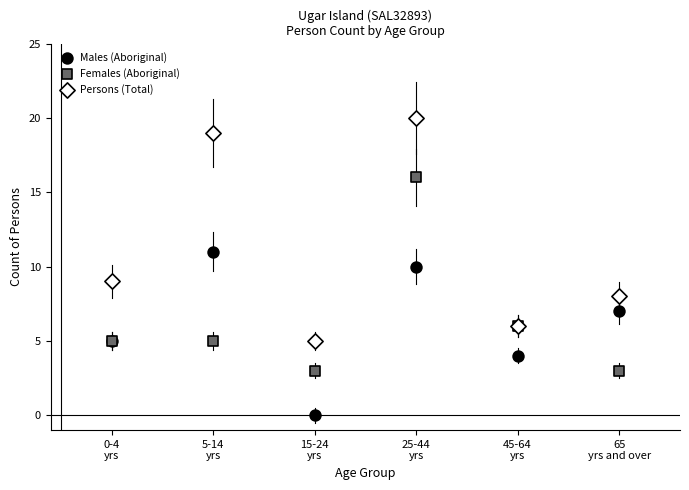

Which series contains the lowest Y value?

Males (Aboriginal)